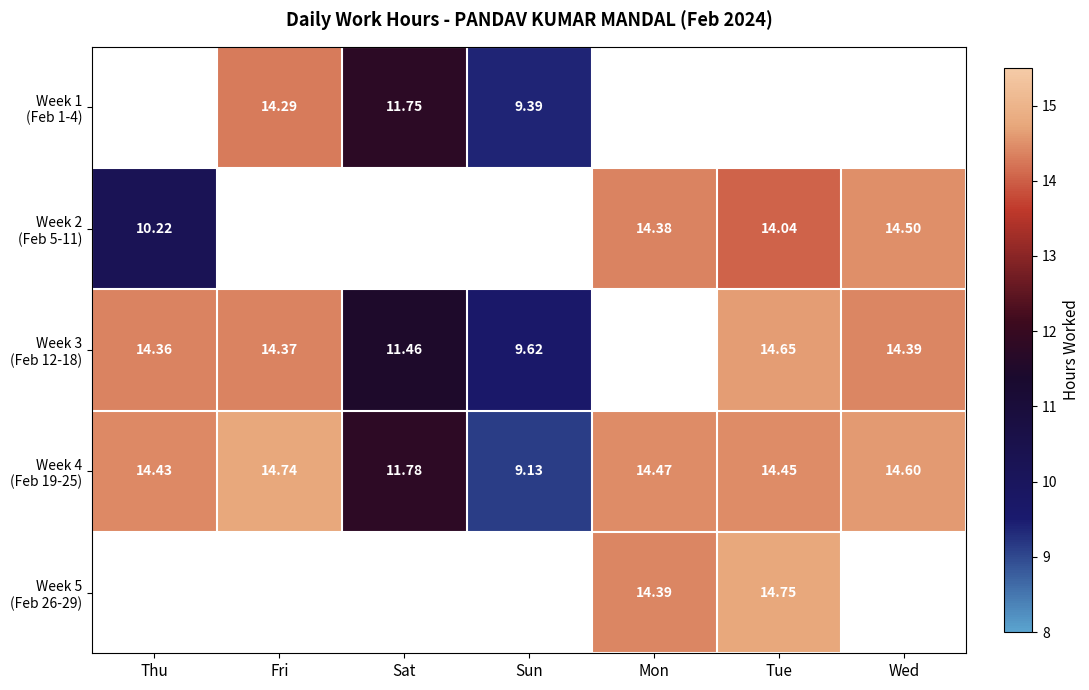

At which label is Week 2 (Feb 5-11) closest to 12?

Thu